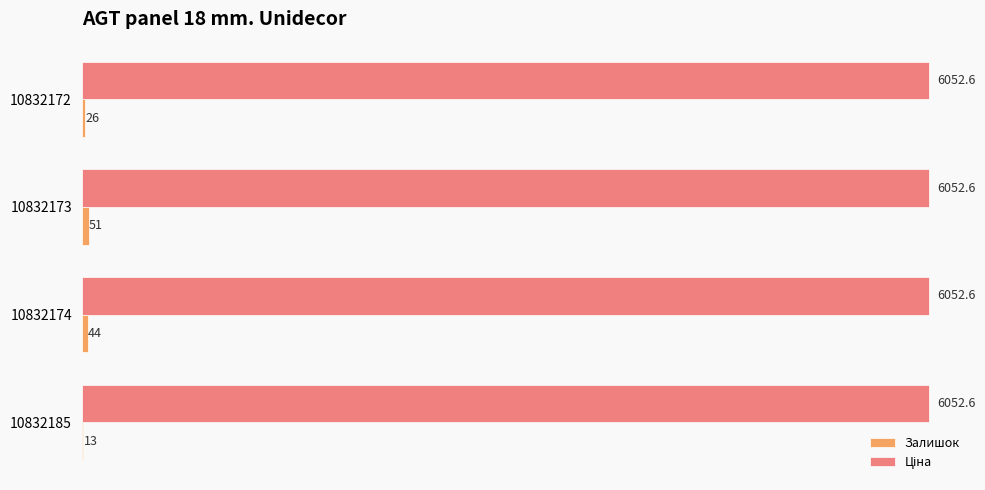

What is the greatest value displayed?

6052.6